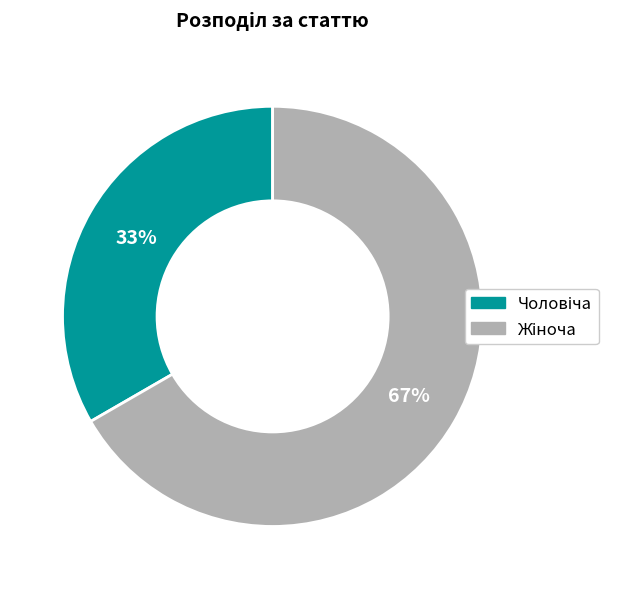

To the nearest percent, what is the average slice percentage?

50%